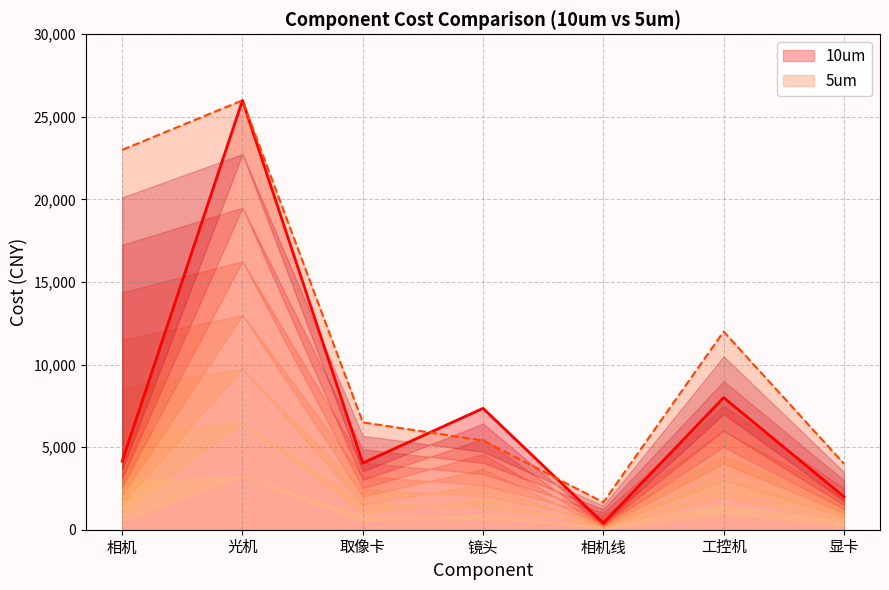

What is the average value of the 5um series?

11223